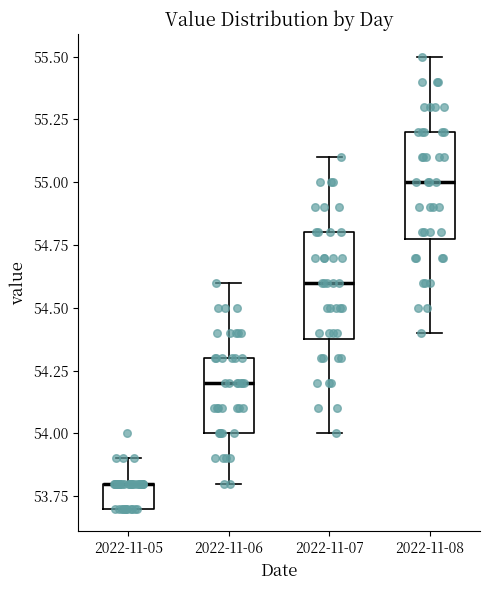

Reading left to right, read every box against the y-axis: the position of its median line, the range the box covers, and the ends of its whiskers. The values are not printed on the chart, so give them approximately, as read against the axis.

2022-11-05: median 53.8 (drawn on the box's upper edge), box 53.7 to 53.8, whiskers 53.7 to 53.9
2022-11-06: median 54.2, box 54.0 to 54.3, whiskers 53.8 to 54.6
2022-11-07: median 54.6, box 54.4 to 54.8, whiskers 54.0 to 55.1
2022-11-08: median 55.0, box 54.8 to 55.2, whiskers 54.4 to 55.5